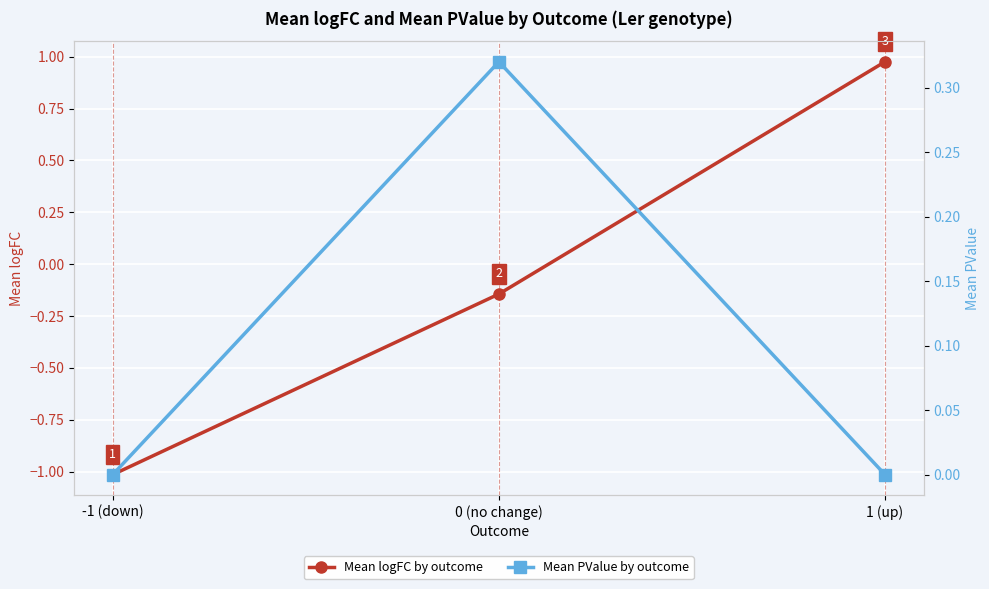

At how many categories does at least one series exceed 0?

3